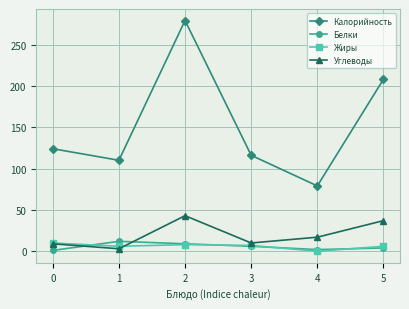

True or false: Углеводы and Калорийность intersect in this chart.

False